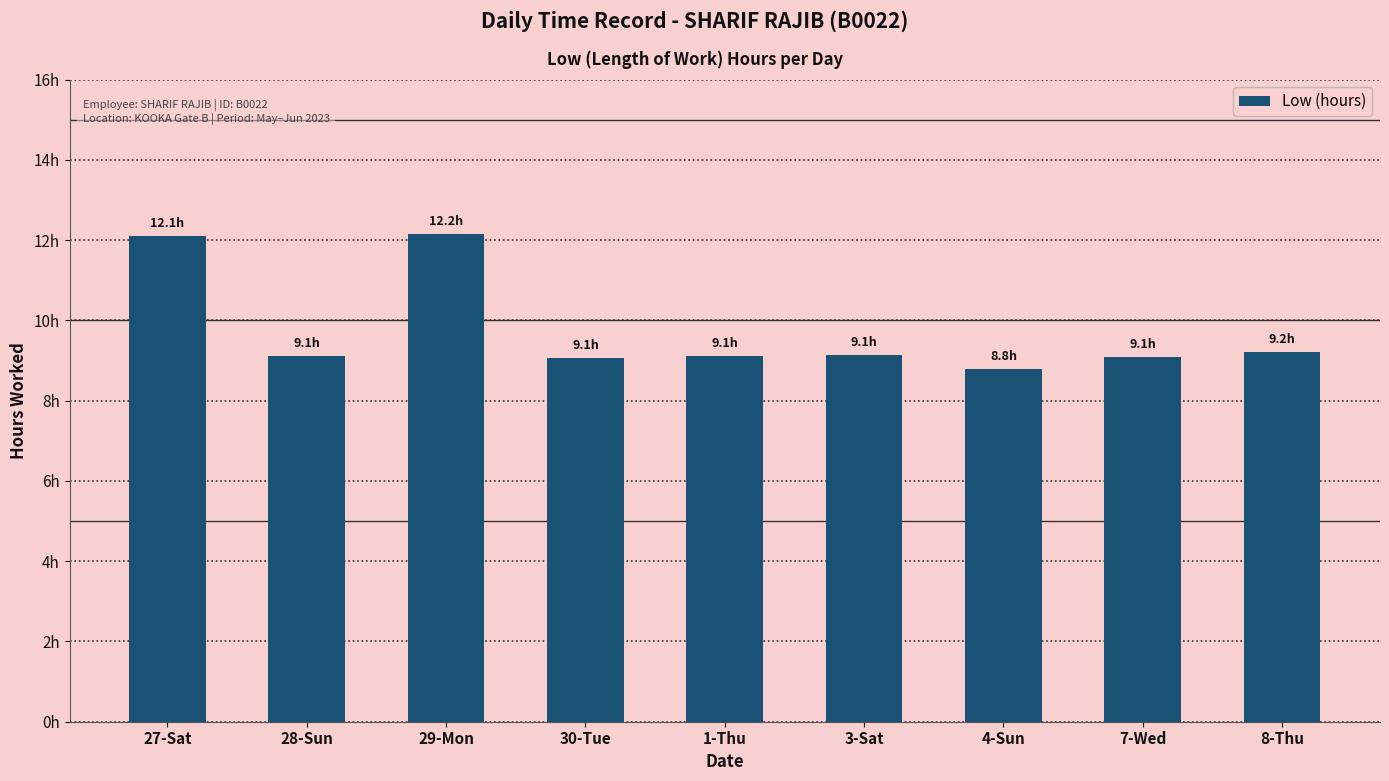

Which category has the highest value across all series?

29-Mon